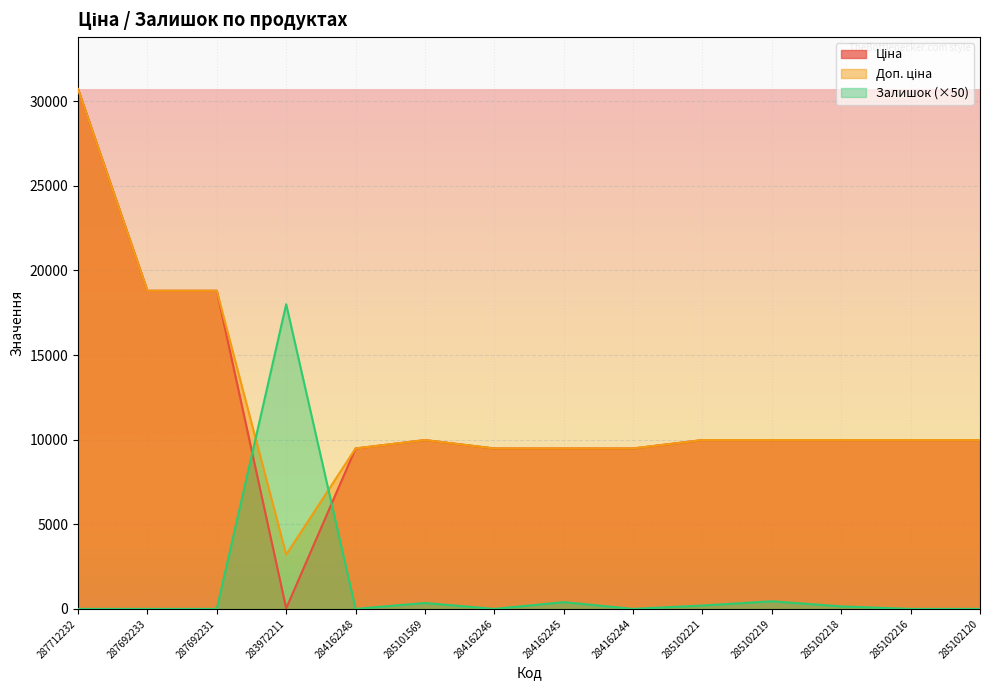

What is the difference between the maximum and minimum values in the Ціна series?

30685.1